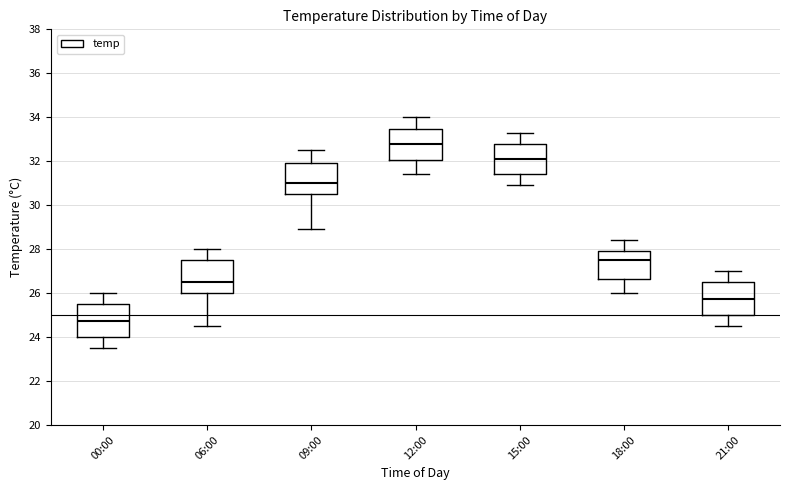

Reading left to right, read every box against the y-axis: the position of its median line, the range the box covers, and the ends of its whiskers. The values are not printed on the chart, so give them approximately, as read against the axis.

00:00: median 24.8, box 24.0 to 25.6, whiskers 23.6 to 26.0
06:00: median 26.6, box 26.0 to 27.6, whiskers 24.6 to 28.0
09:00: median 31.0, box 30.6 to 32.0, whiskers 29.0 to 32.6
12:00: median 32.8, box 32.0 to 33.4, whiskers 31.4 to 34.0
15:00: median 32.2, box 31.4 to 32.8, whiskers 31.0 to 33.4
18:00: median 27.6, box 26.6 to 28.0, whiskers 26.0 to 28.4
21:00: median 25.8, box 25.0 to 26.6, whiskers 24.6 to 27.0